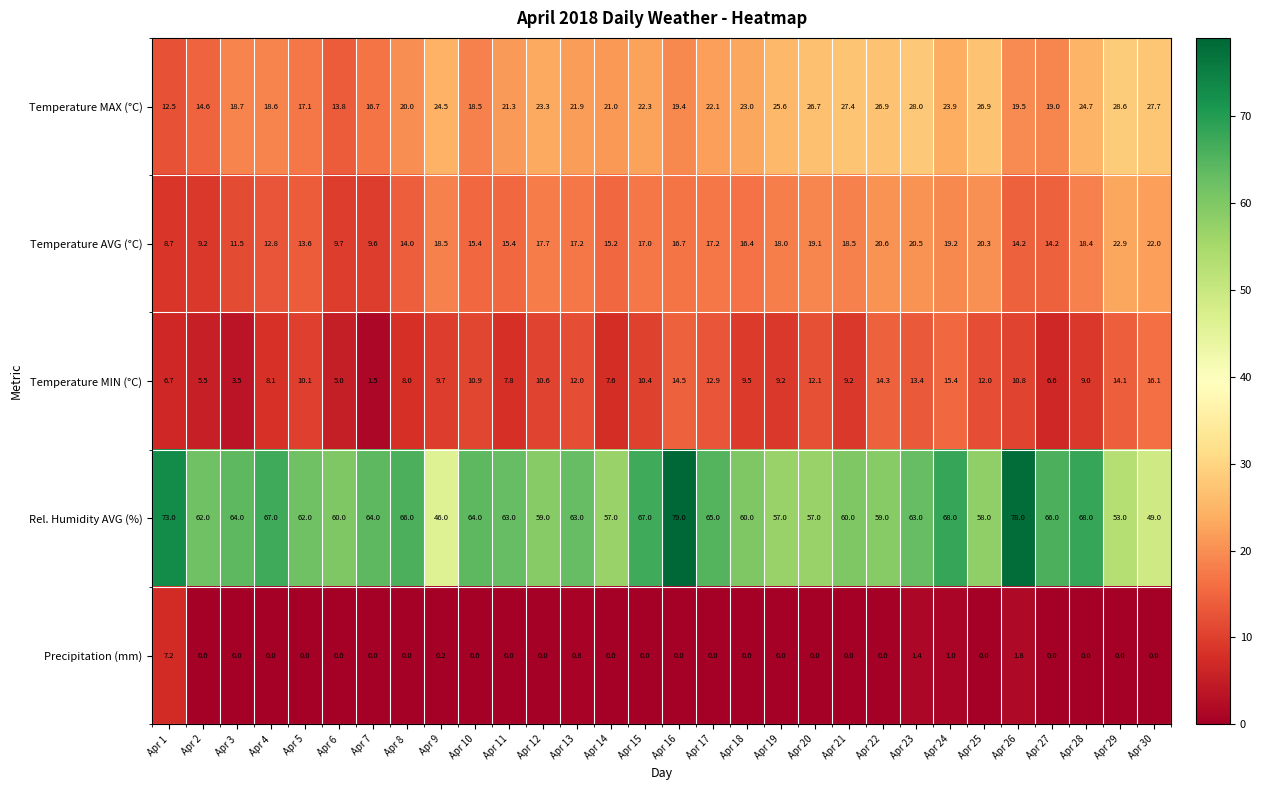

At which label is Temperature AVG (°C) closest to 15?

Apr 14